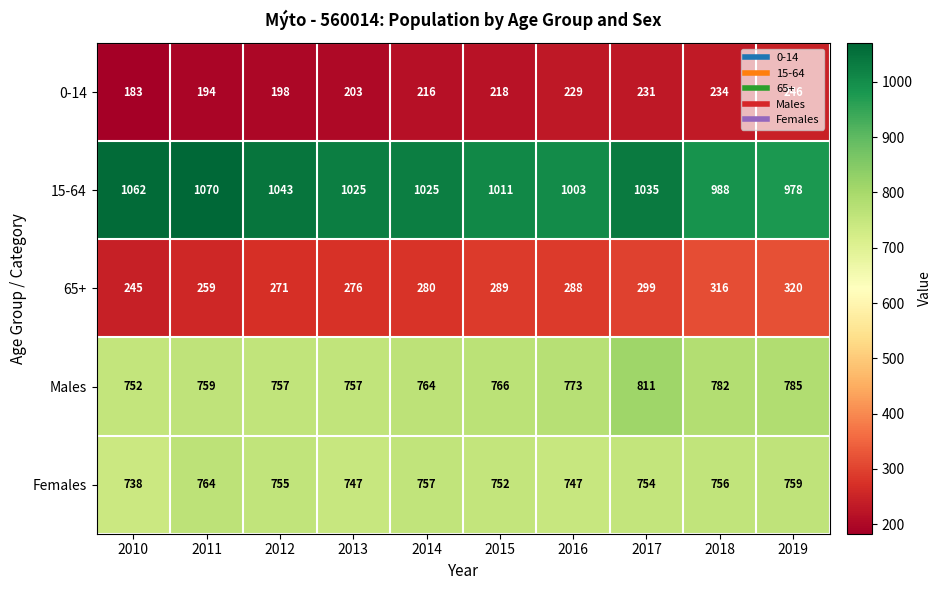

What is the difference between the second highest and second lowest values in the 65+ series?

57